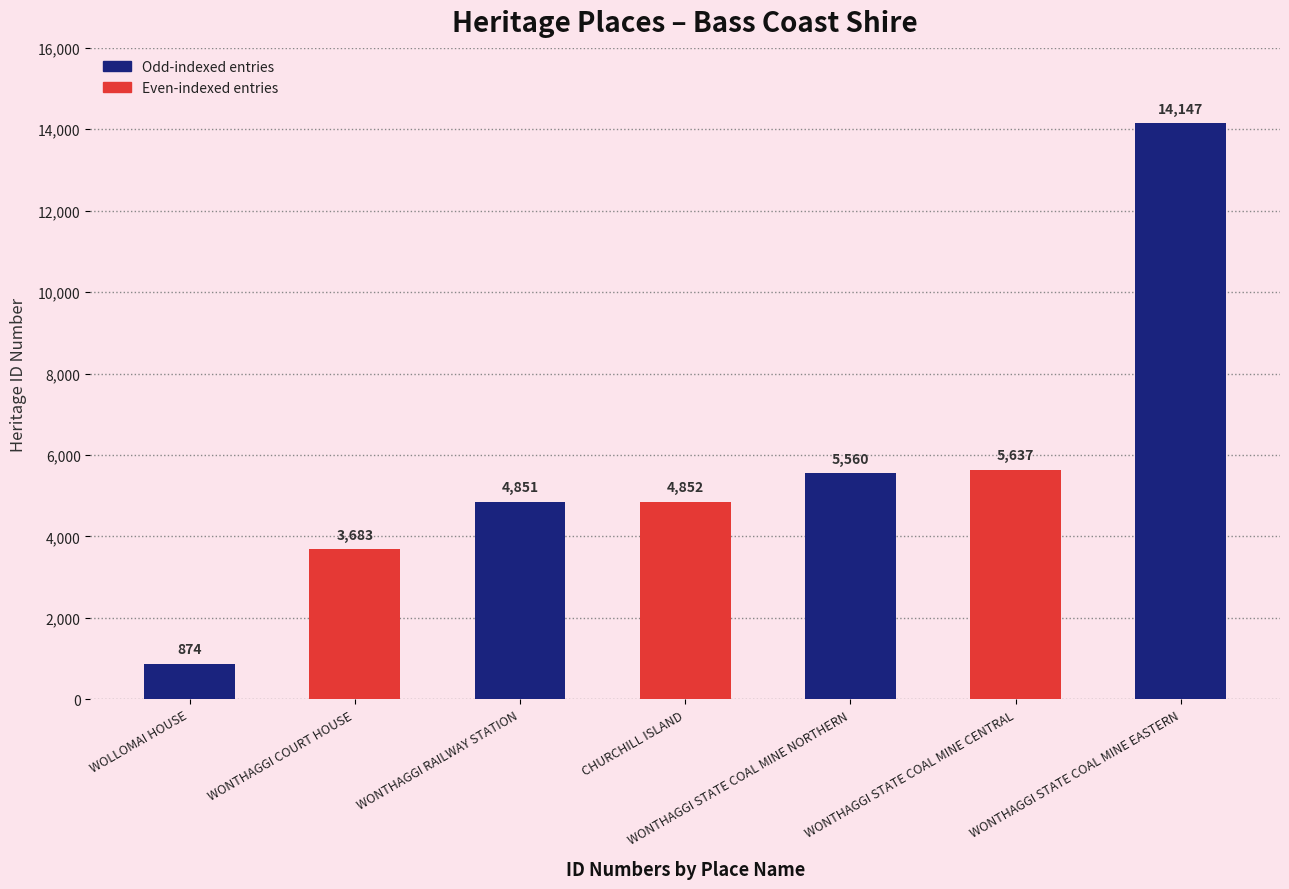

Where is the data nearest to the value 7510?

WONTHAGGI STATE COAL MINE CENTRAL